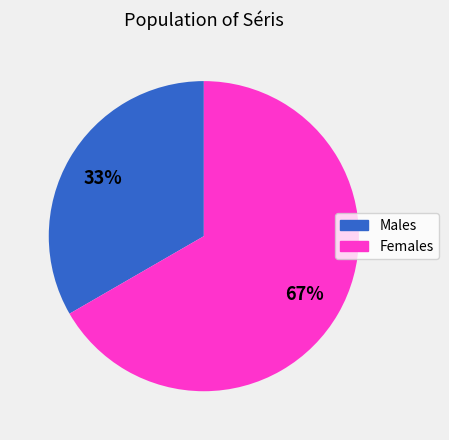

What percentage is the Females slice, to the nearest percent?

67%